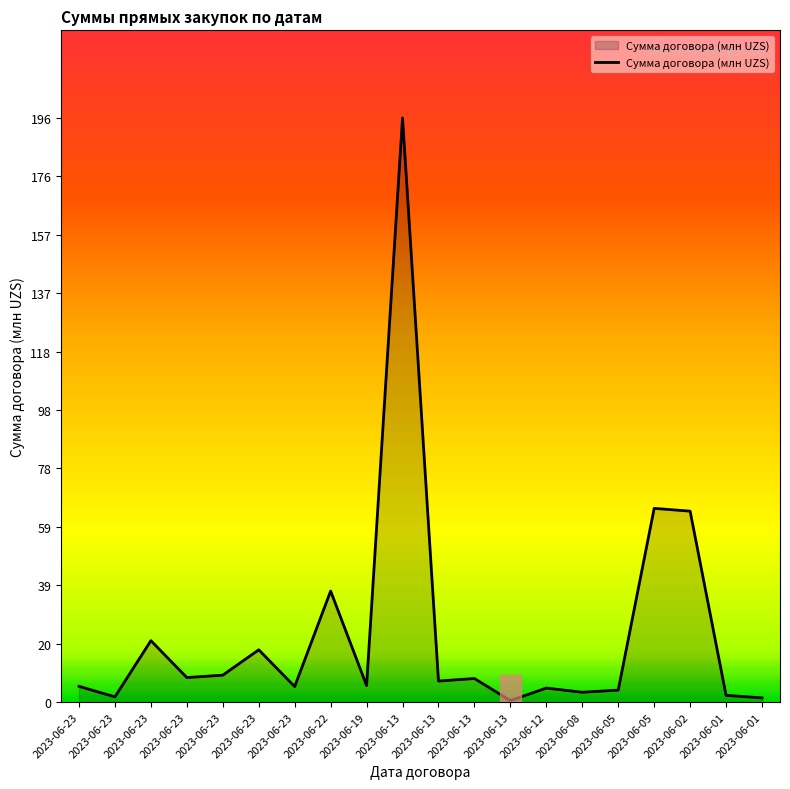

How many lines are shown in the chart?

1